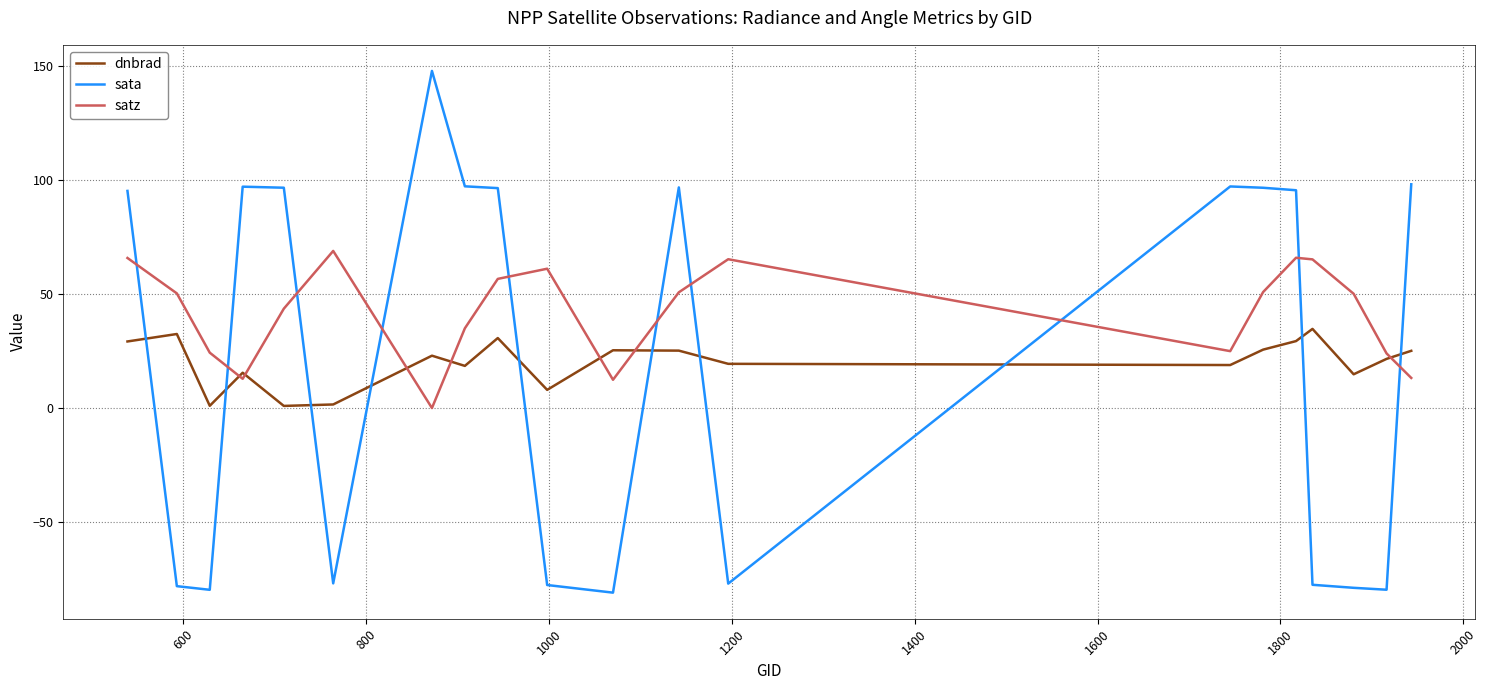

Rank the series by their maximum value, from highest to lowest.

sata, satz, dnbrad